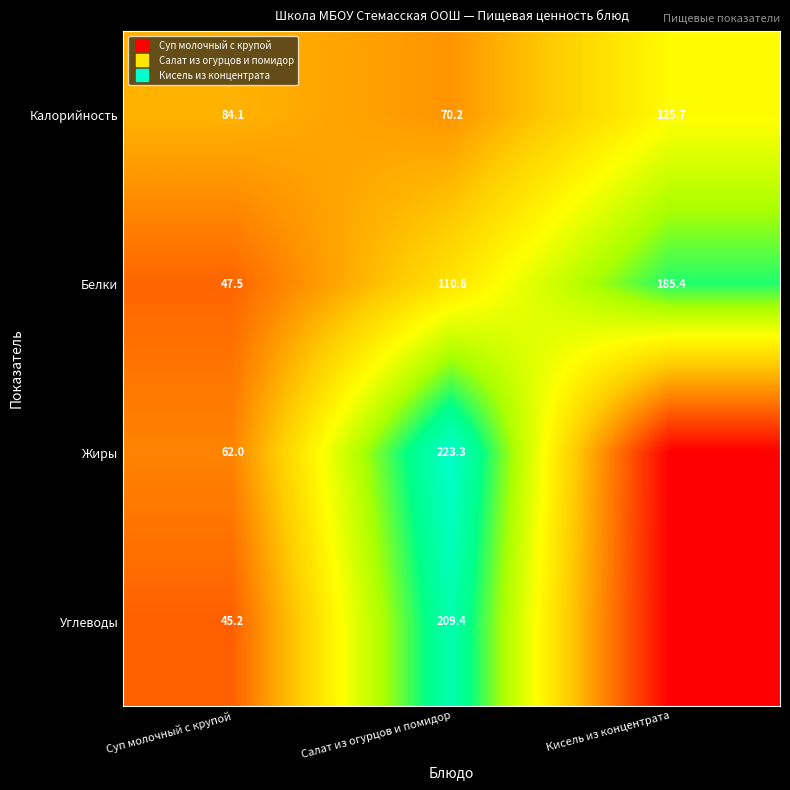

The Калорийность series shows 46.1 at Кисель из концентрата. True or false?

False